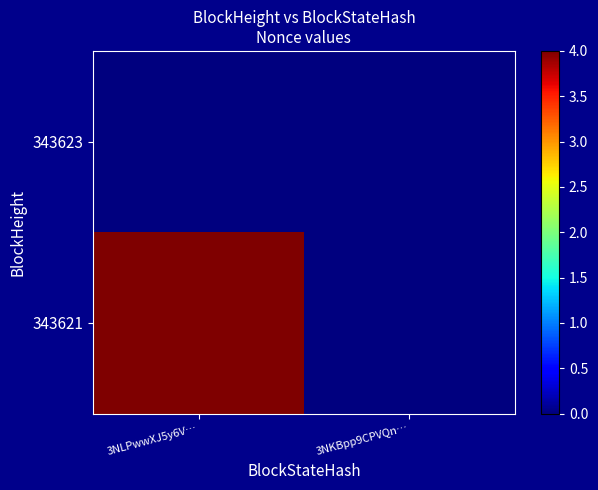

At which category is the sum across all series the highest?

3NLPwwXJ5y6V…